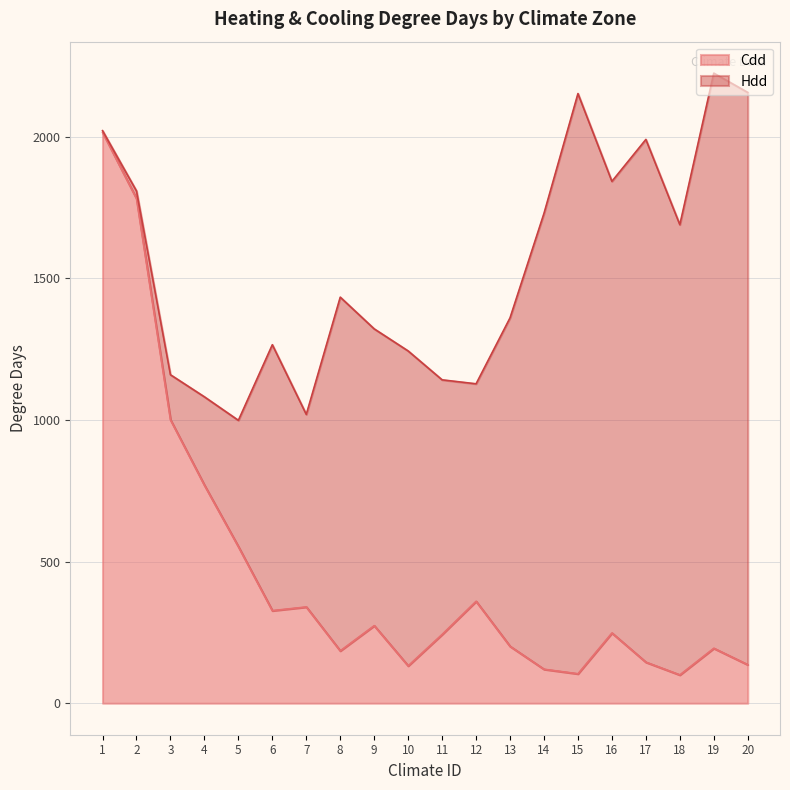

What is the ratio of the value at 13 to the value at 11?

0.8